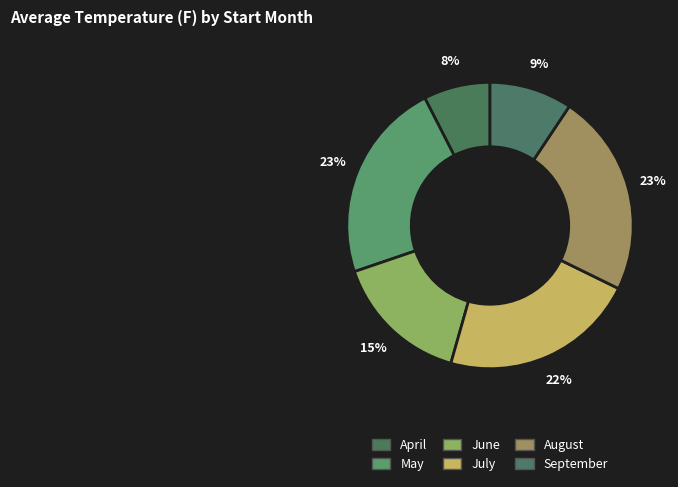

How many slices are in this pie chart?

6